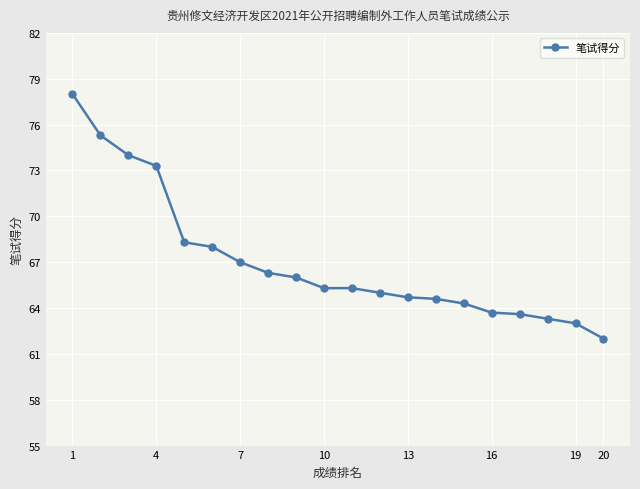

How many distinct data groups are displayed?

1